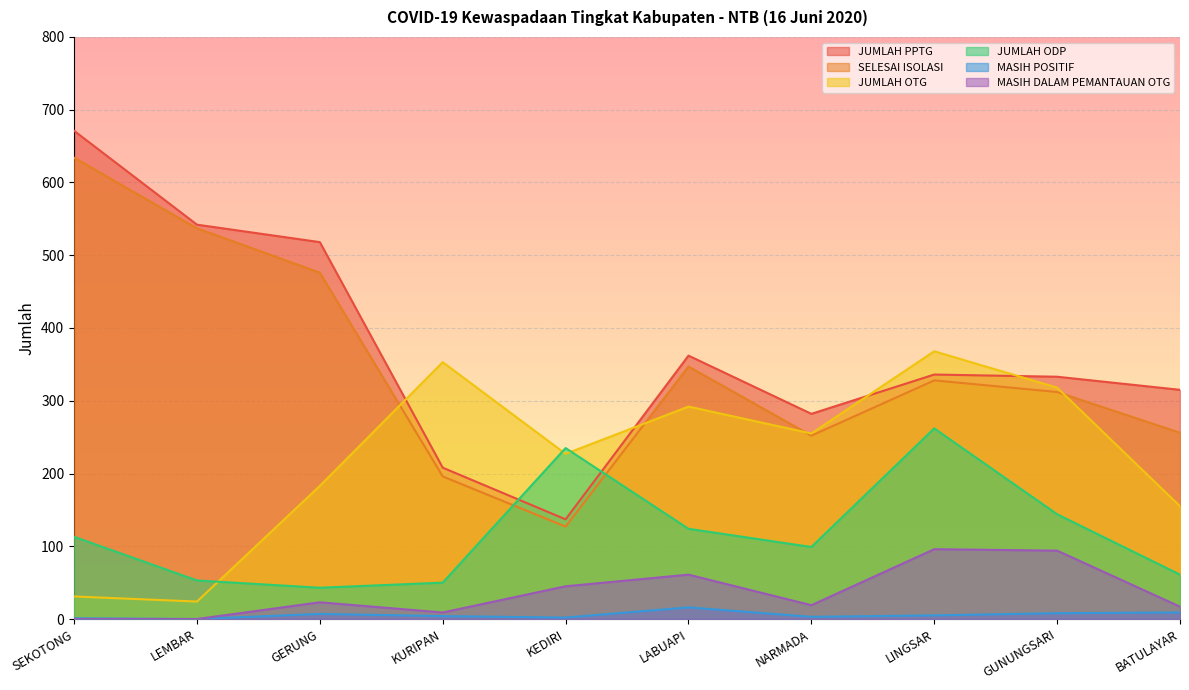

Reading right to left, list all the values displayed in this chart.

JUMLAH PPTG: BATULAYAR=315	GUNUNGSARI=333	LINGSAR=336	NARMADA=282	LABUAPI=362	KEDIRI=137	KURIPAN=208	GERUNG=518	LEMBAR=542	SEKOTONG=671
SELESAI ISOLASI: BATULAYAR=256	GUNUNGSARI=312	LINGSAR=328	NARMADA=252	LABUAPI=347	KEDIRI=127	KURIPAN=196	GERUNG=476	LEMBAR=537	SEKOTONG=634
JUMLAH OTG: BATULAYAR=155	GUNUNGSARI=318	LINGSAR=368	NARMADA=255	LABUAPI=292	KEDIRI=227	KURIPAN=353	GERUNG=183	LEMBAR=24	SEKOTONG=31
JUMLAH ODP: BATULAYAR=61	GUNUNGSARI=144	LINGSAR=262	NARMADA=99	LABUAPI=124	KEDIRI=235	KURIPAN=50	GERUNG=43	LEMBAR=53	SEKOTONG=113
MASIH POSITIF: BATULAYAR=9	GUNUNGSARI=8	LINGSAR=5	NARMADA=3	LABUAPI=16	KEDIRI=2	KURIPAN=4	GERUNG=7	LEMBAR=0	SEKOTONG=1
MASIH DALAM PEMANTAUAN OTG: BATULAYAR=17	GUNUNGSARI=94	LINGSAR=96	NARMADA=19	LABUAPI=61	KEDIRI=45	KURIPAN=9	GERUNG=23	LEMBAR=0	SEKOTONG=0